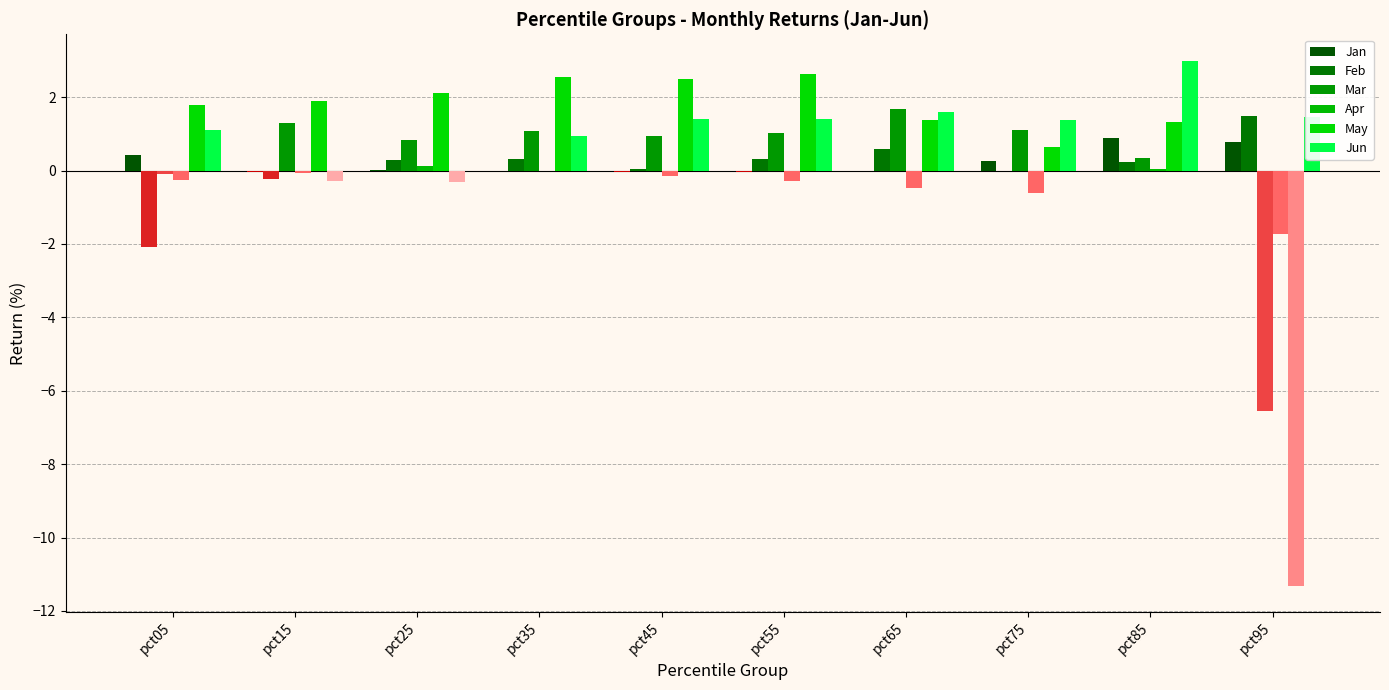

How many values in the May series exceed 1?

8